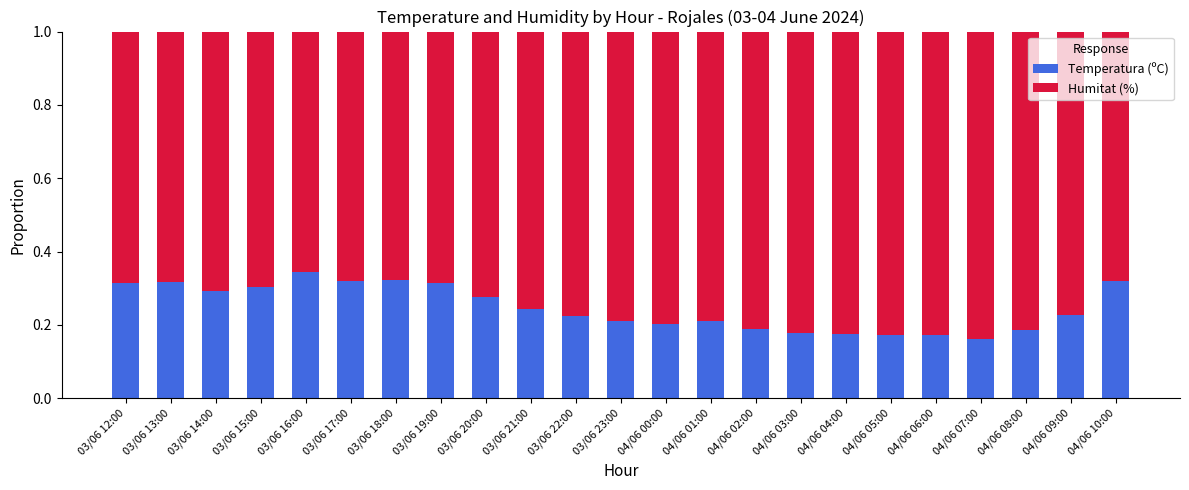

Are the bars horizontal?

No